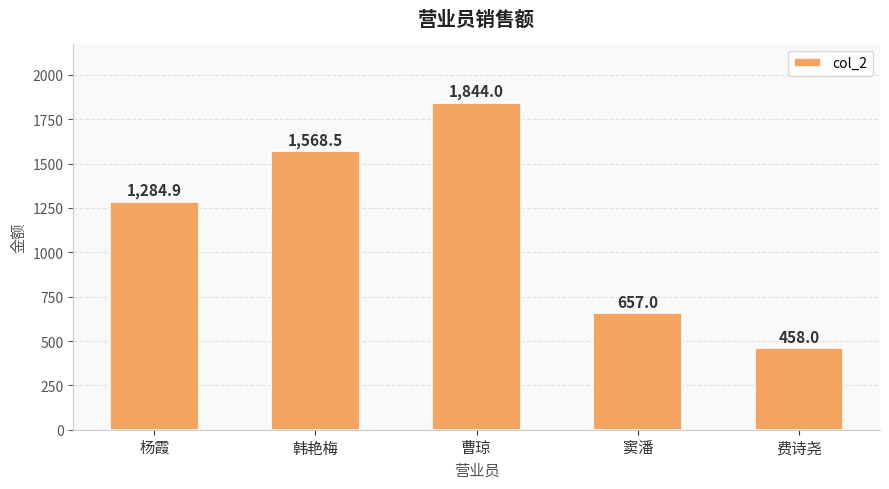

Rank the categories by value from lowest to highest.

费诗尧, 窦潘, 杨霞, 韩艳梅, 曹琼